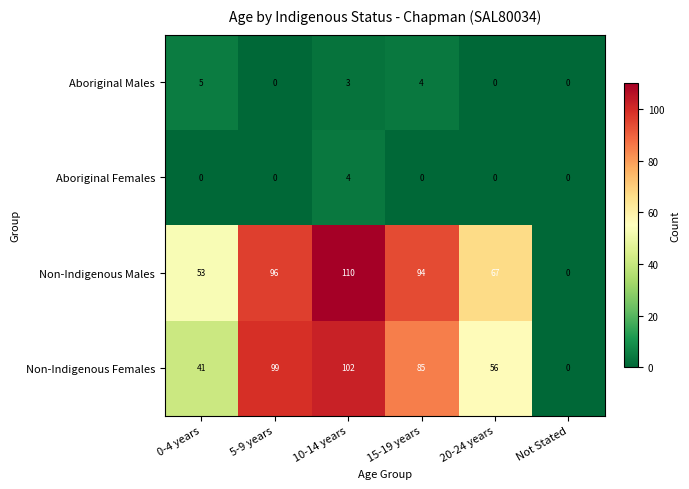

What is the total value across all series at 10-14 years?

219